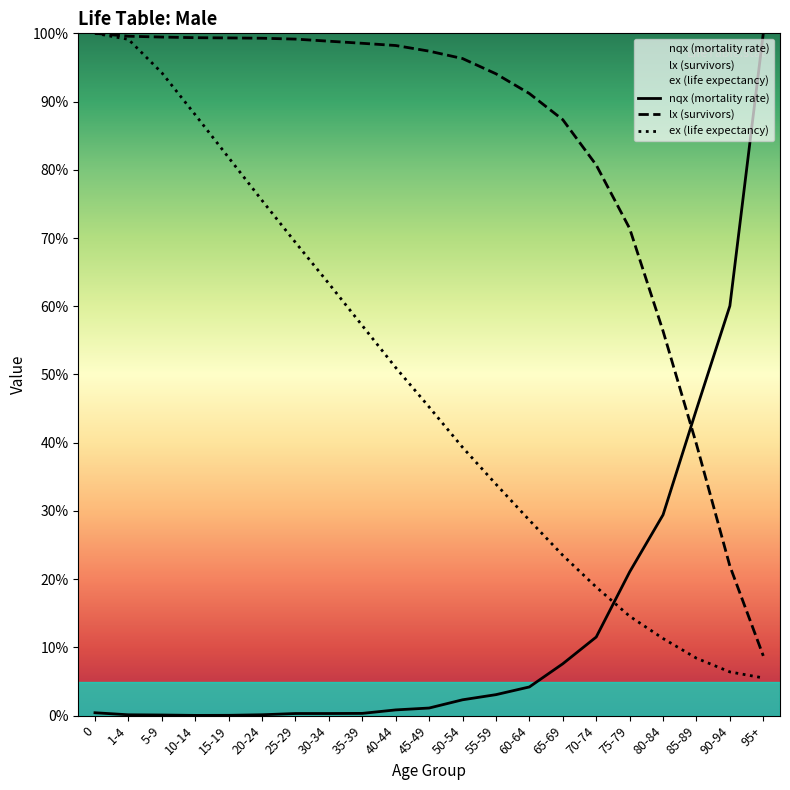

How many lines are shown in the chart?

3